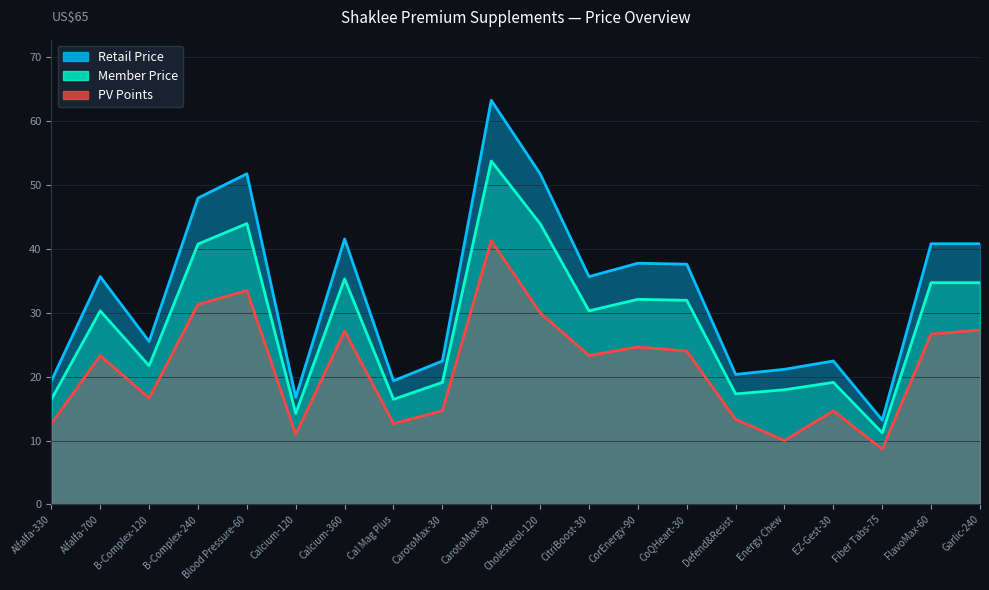

The Retail Price series shows 35.6 at Alfalfa-700. True or false?

True